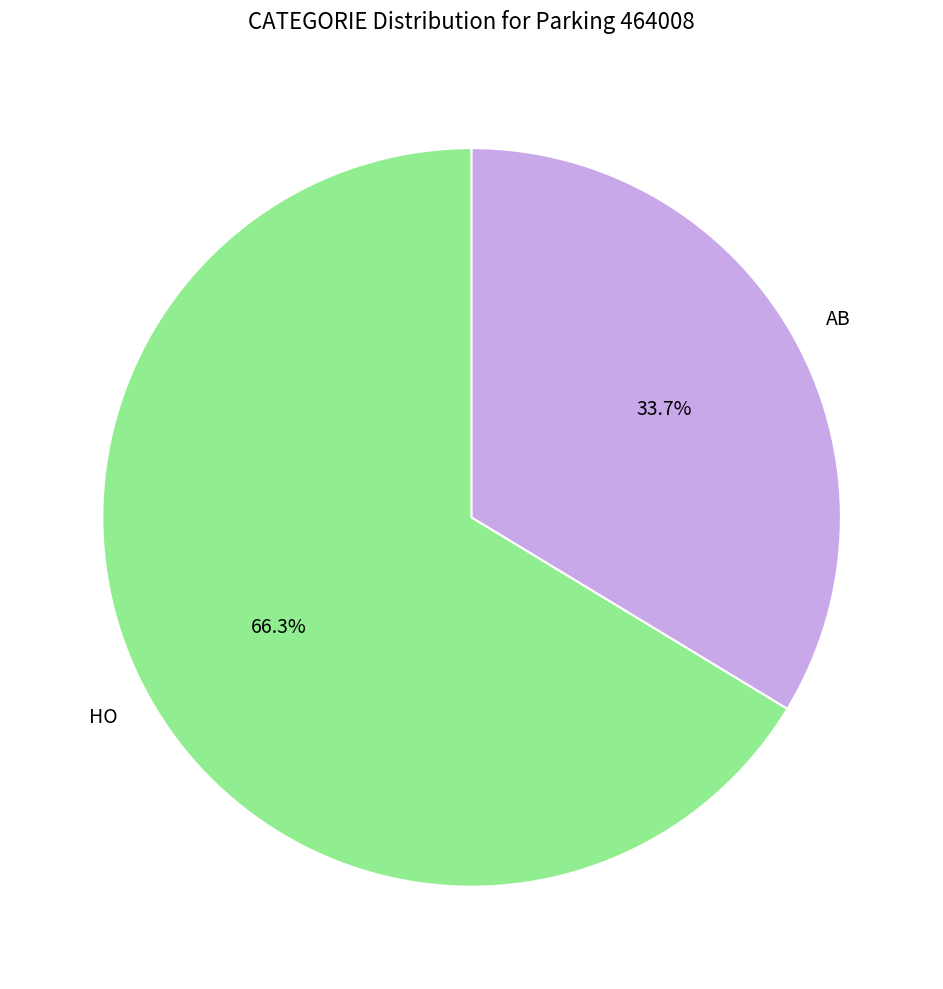

What percentage is the AB slice, to the nearest percent?

34%